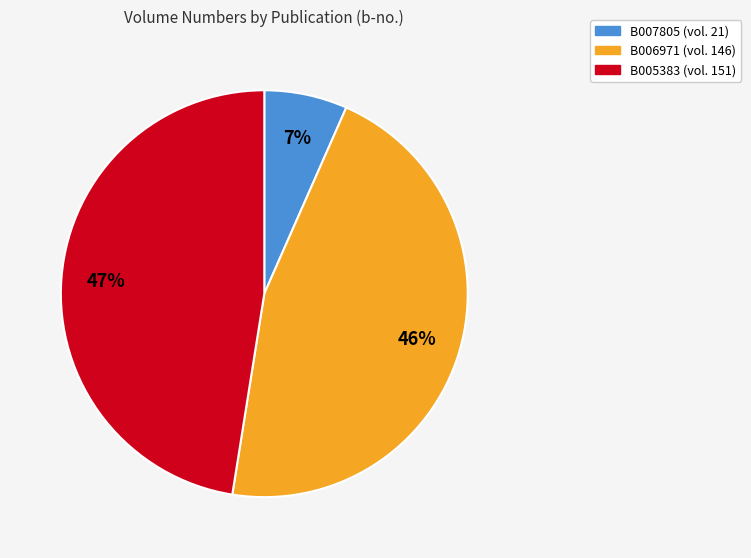

Which has a higher value, B005383 or B006971?

B005383